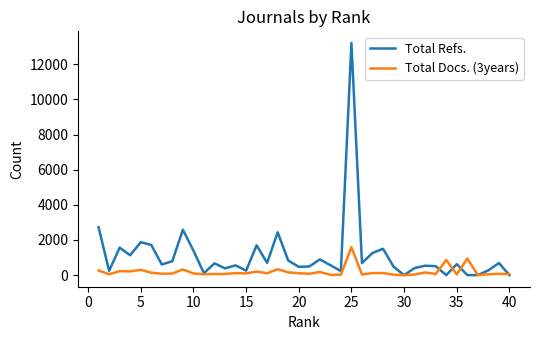

Which series has the largest range (max minus min)?

Total Refs.